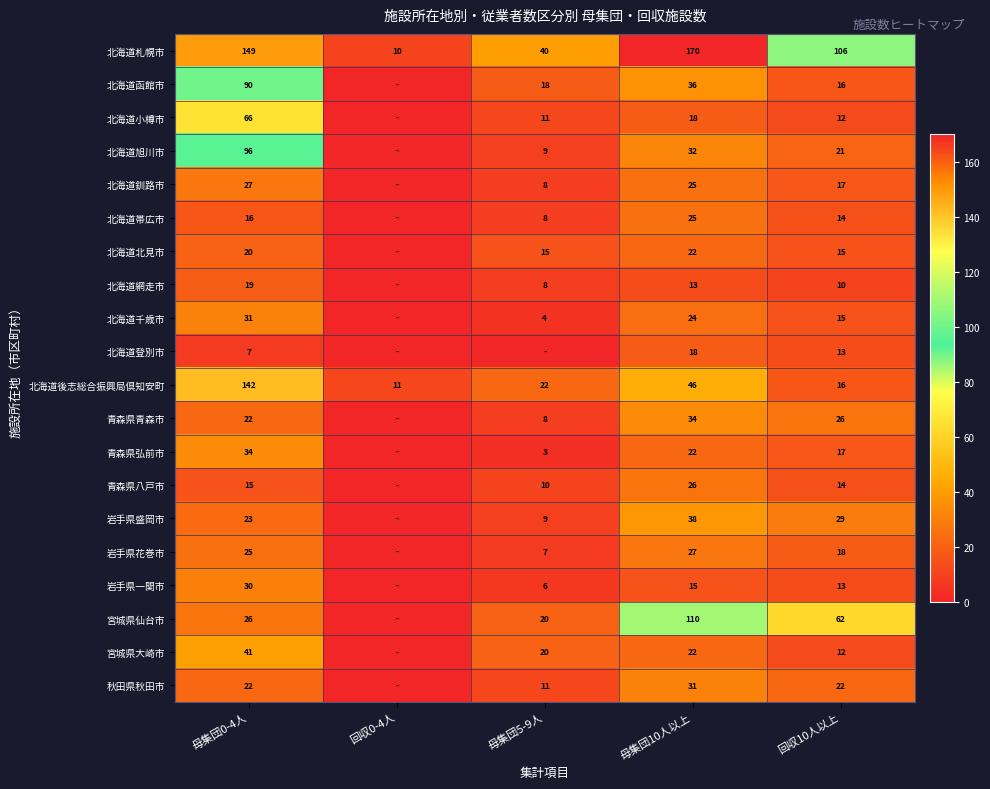

What is the average value of the 北海道札幌市 series?

95